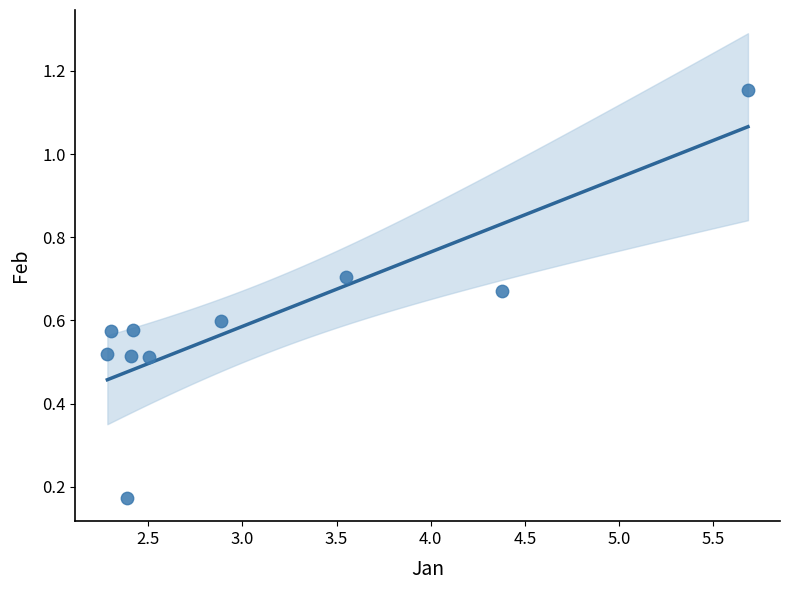

What is the range of X values (max minus min)?

3.4